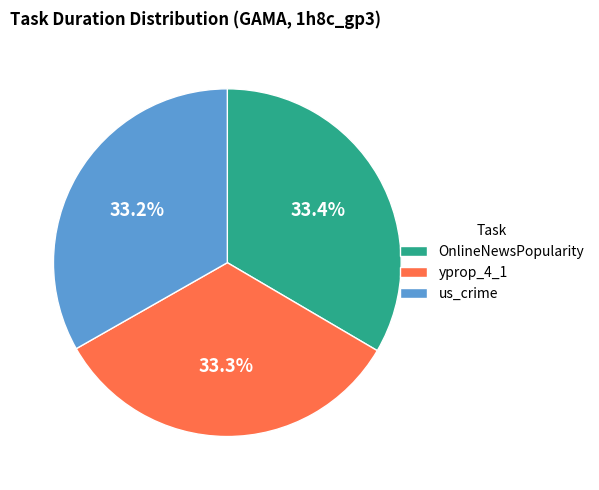

Does yprop_4_1 account for over 50% of the chart?

No